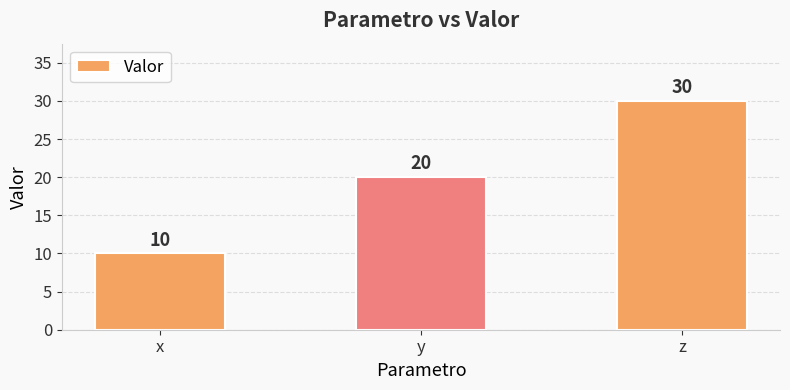

Where is the data nearest to the value 20?

y